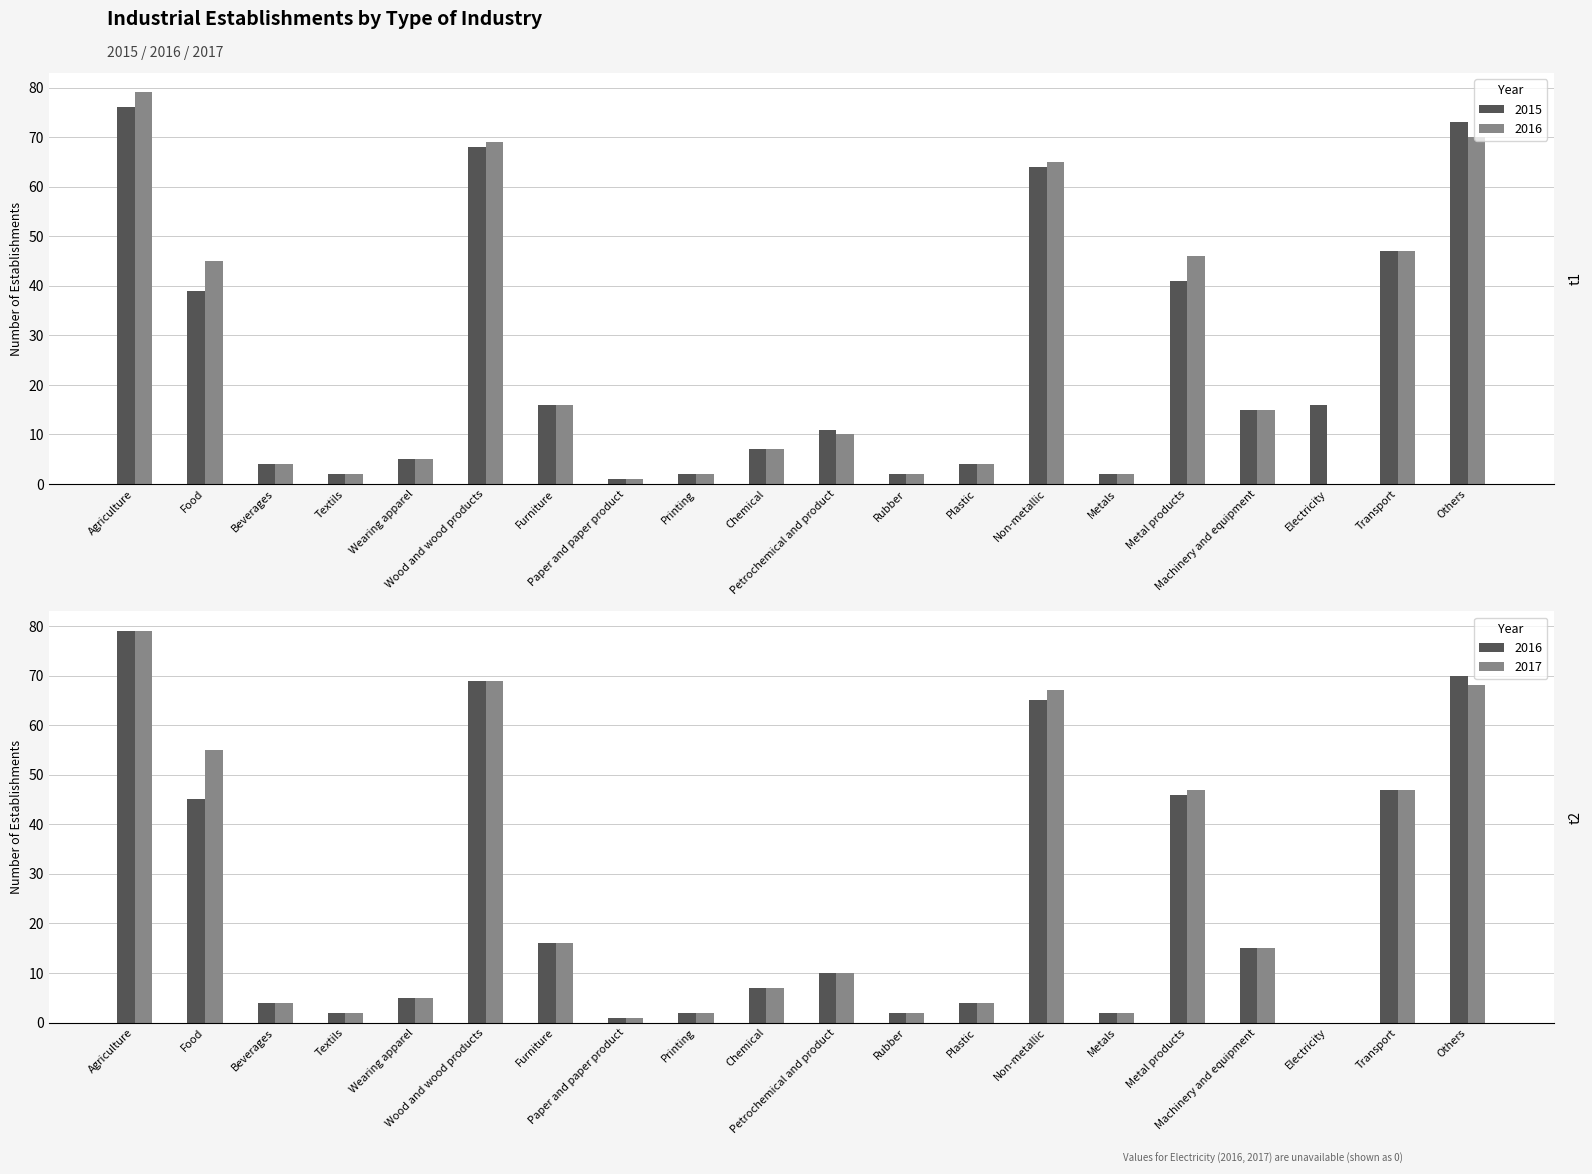

The 2015 series shows 41 at Metal products. True or false?

True